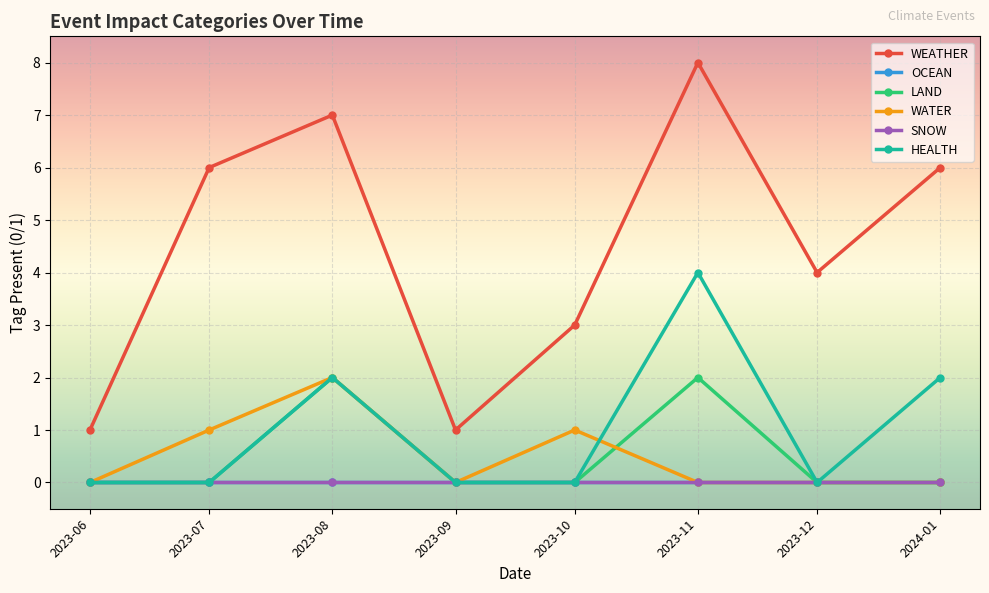

Which has a higher value, 2023-10 or 2023-11?

2023-11